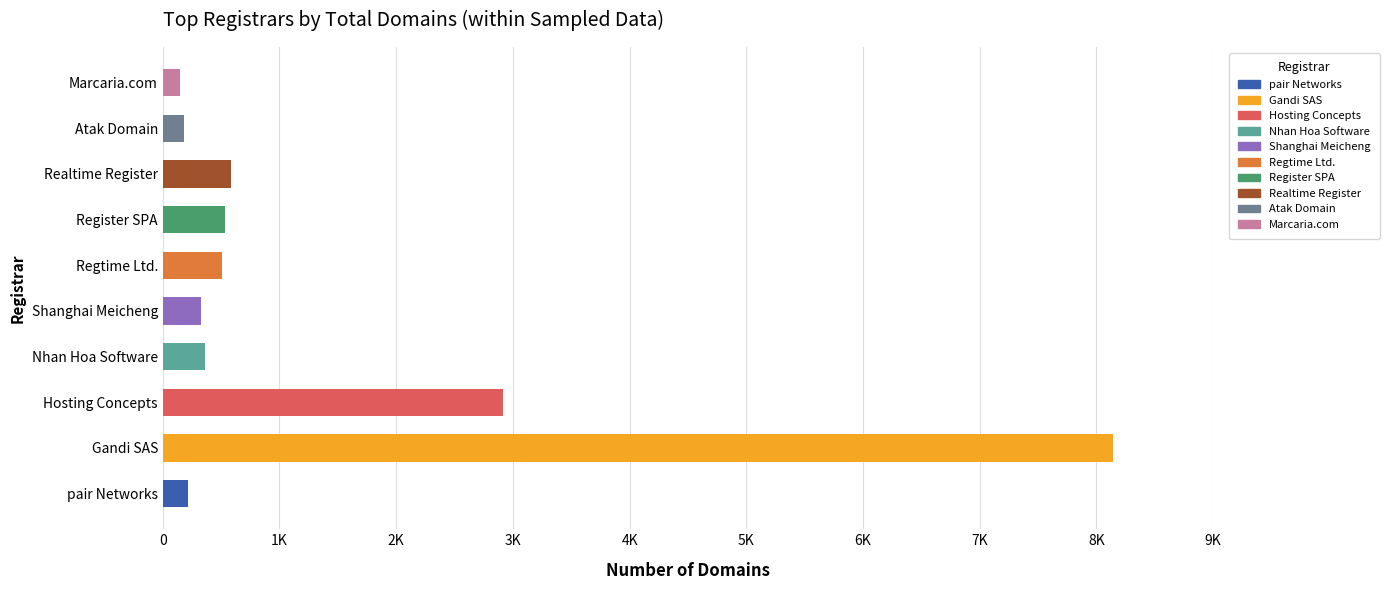

Does the chart contain any negative values?

No